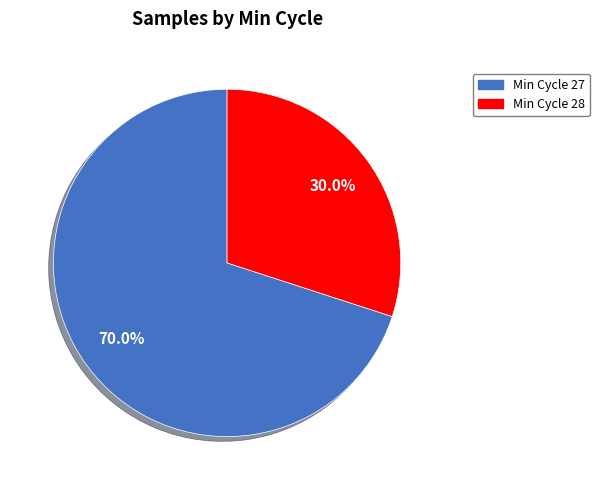

Does Min Cycle 27 account for over 50% of the chart?

Yes